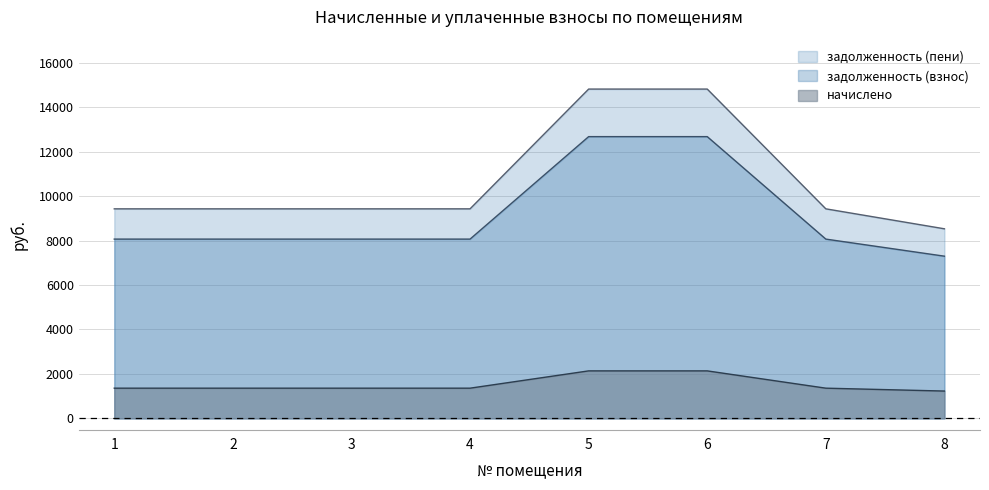

Read the задолженность (взнос) value at 4.

8064.0